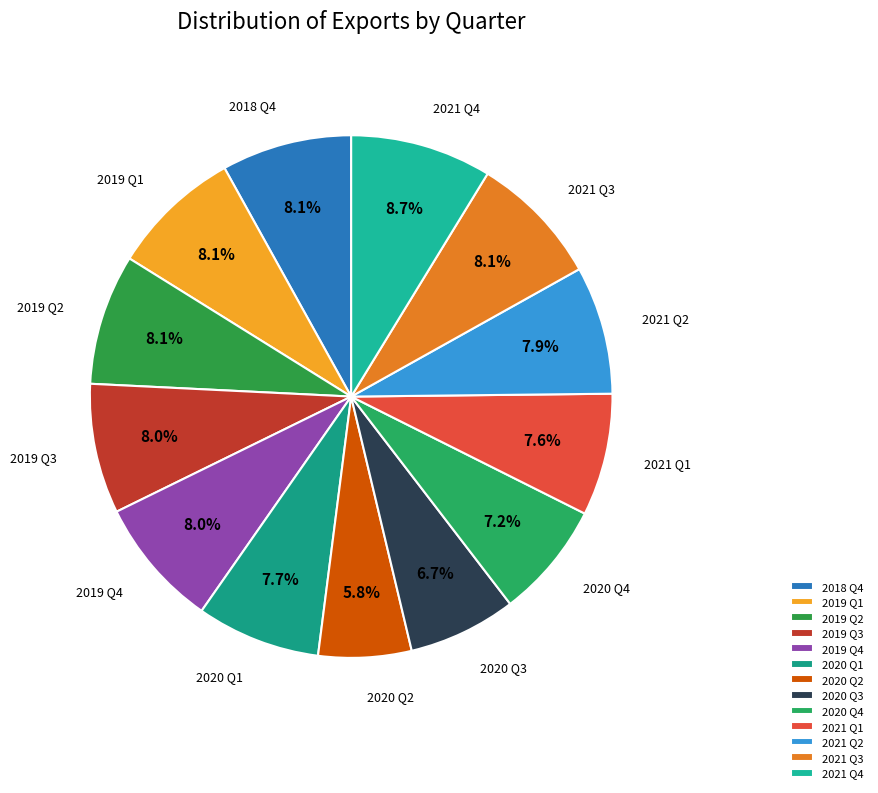

What is the smallest slice in the pie chart?

2020 Q2